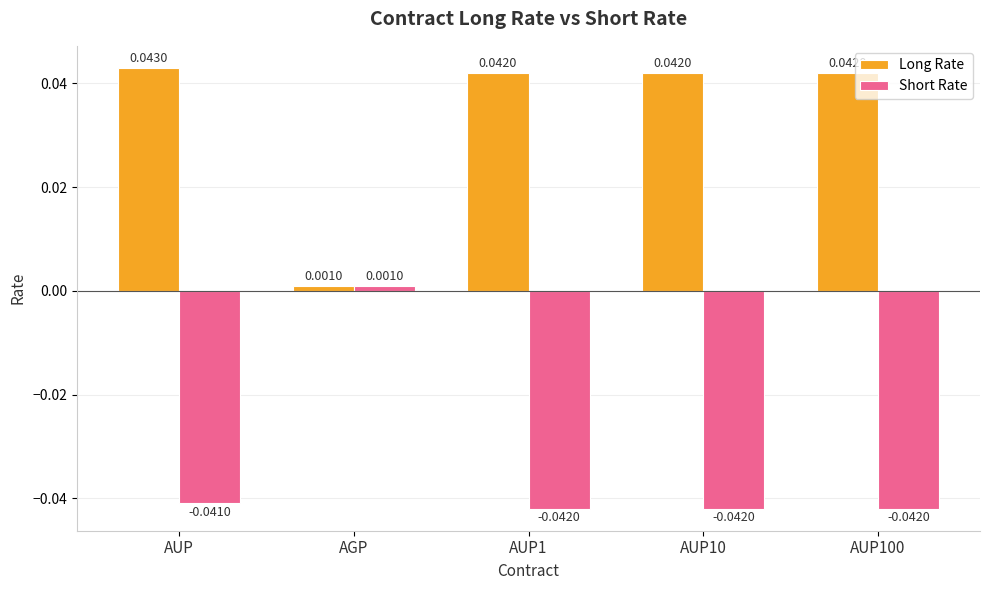

Which series has the largest total across all categories?

Long Rate